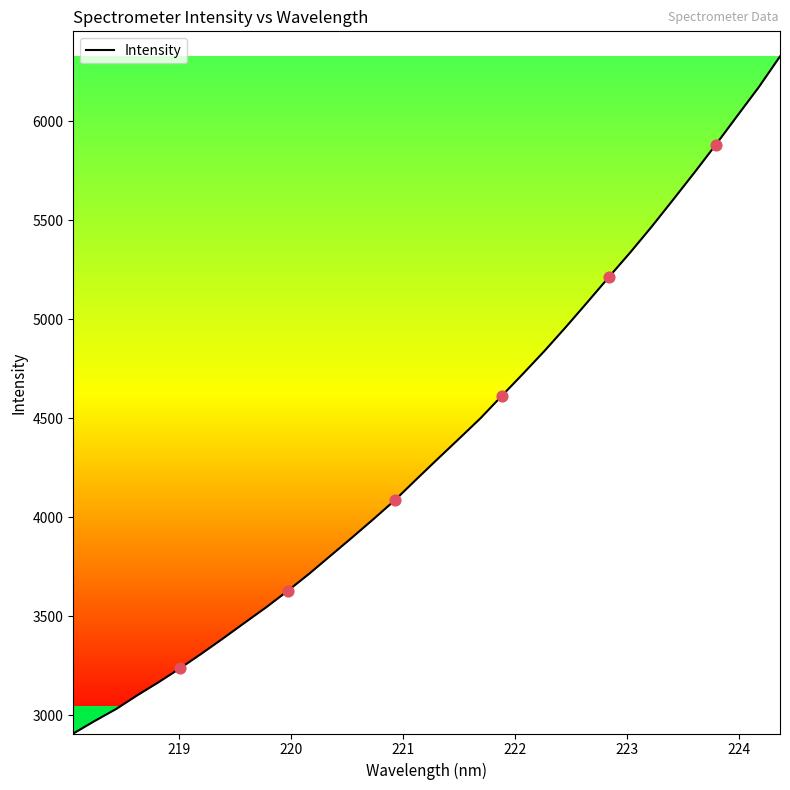

What is the greatest value displayed?

6328.7